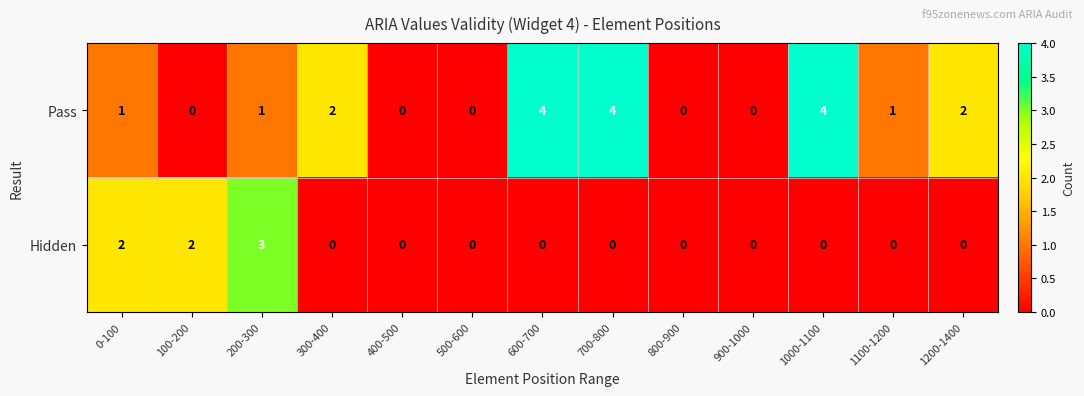

Rank the series by their maximum value, from highest to lowest.

Pass, Hidden